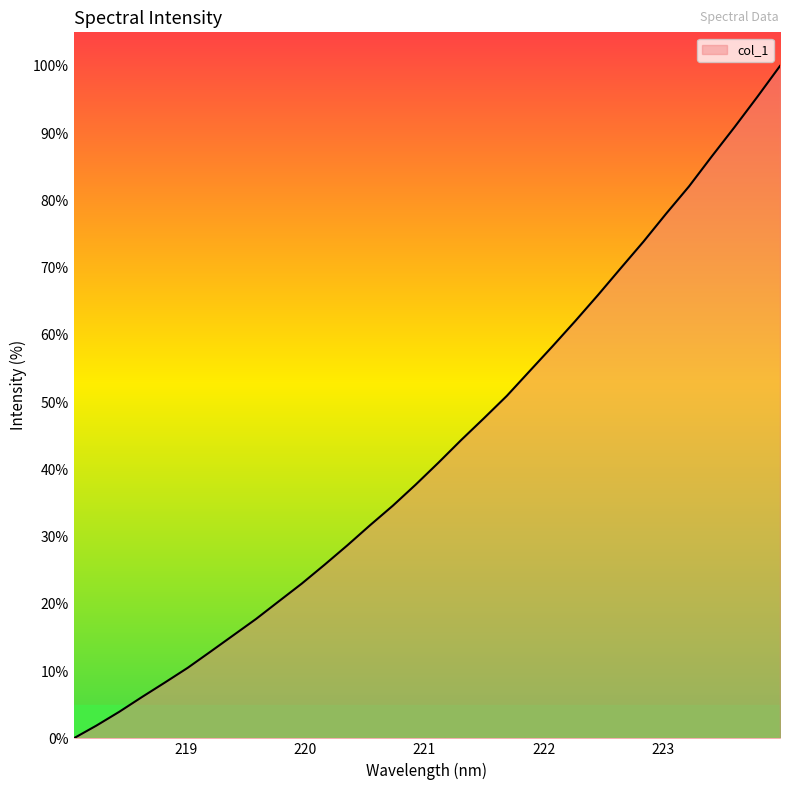

What is the greatest value displayed?

100.0